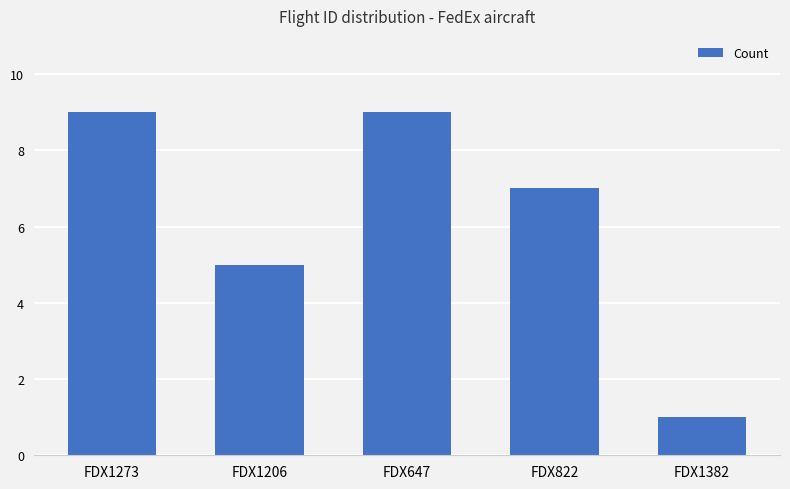

Are the bars grouped side by side (vs. stacked)?

No